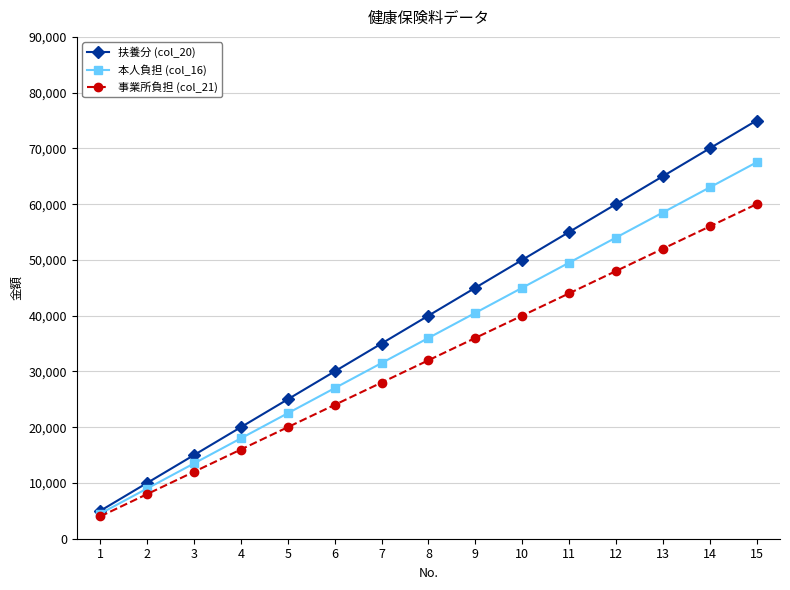

True or false: 扶養分 (col_20) has a value of 70000 at 14.

True